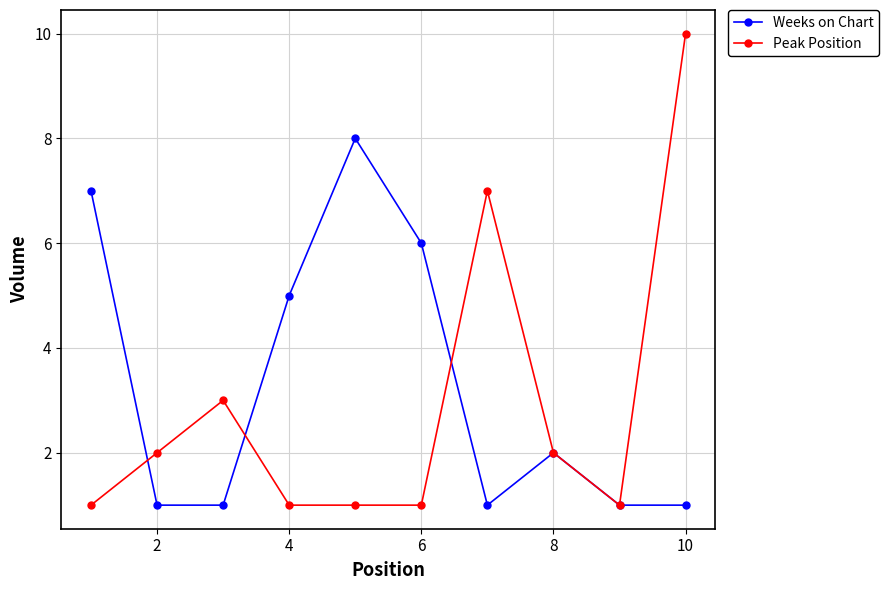

Which series has the largest total across all categories?

Weeks on Chart